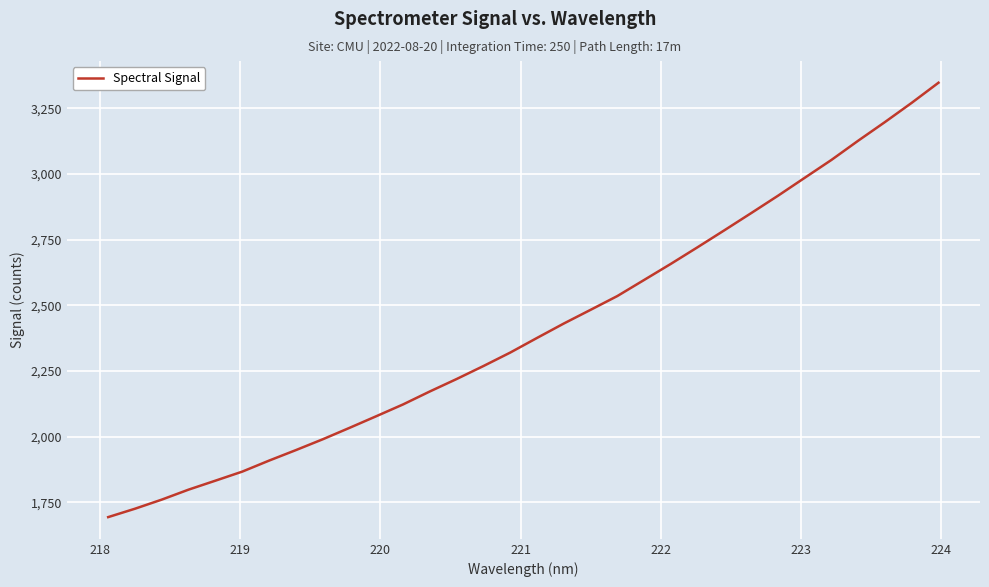

What is the minimum value shown in the chart?

1694.0